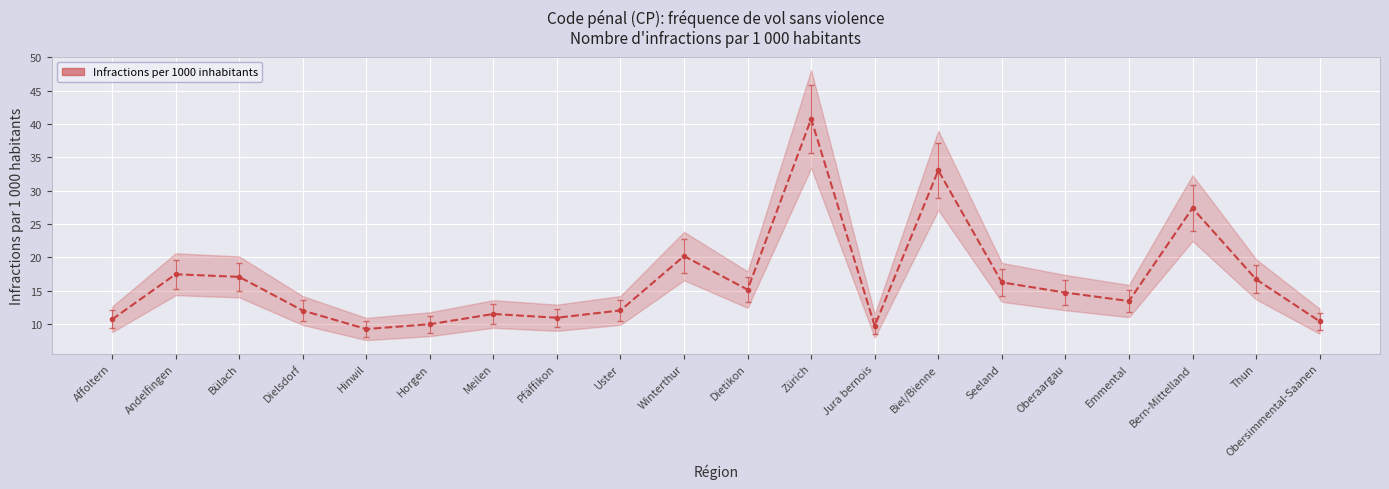

True or false: the data shows 7.0 at Dielsdorf.

False